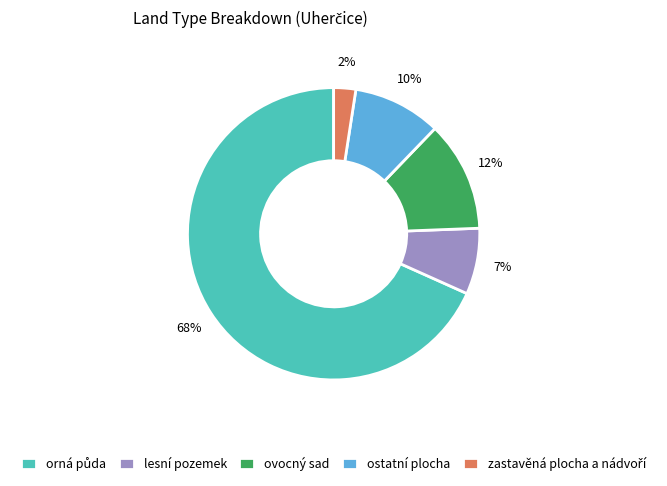

Is there any slice that represents more than half of the pie?

Yes